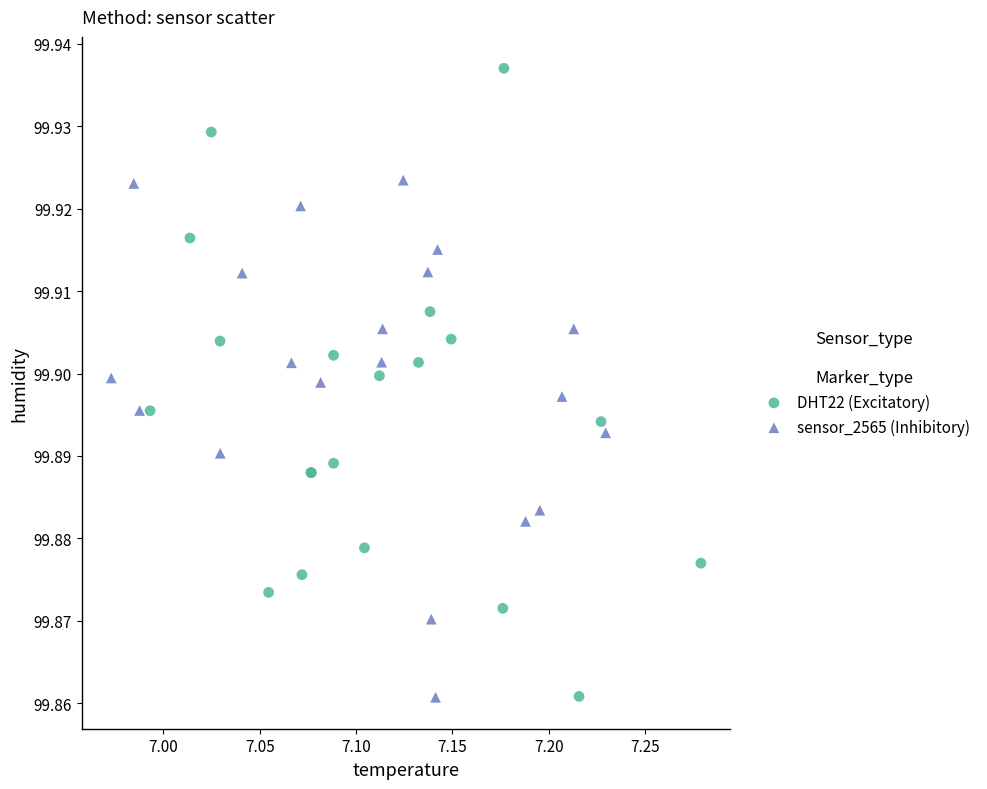

What are all the series names shown in the legend?

DHT22 (Excitatory), sensor_2565 (Inhibitory)